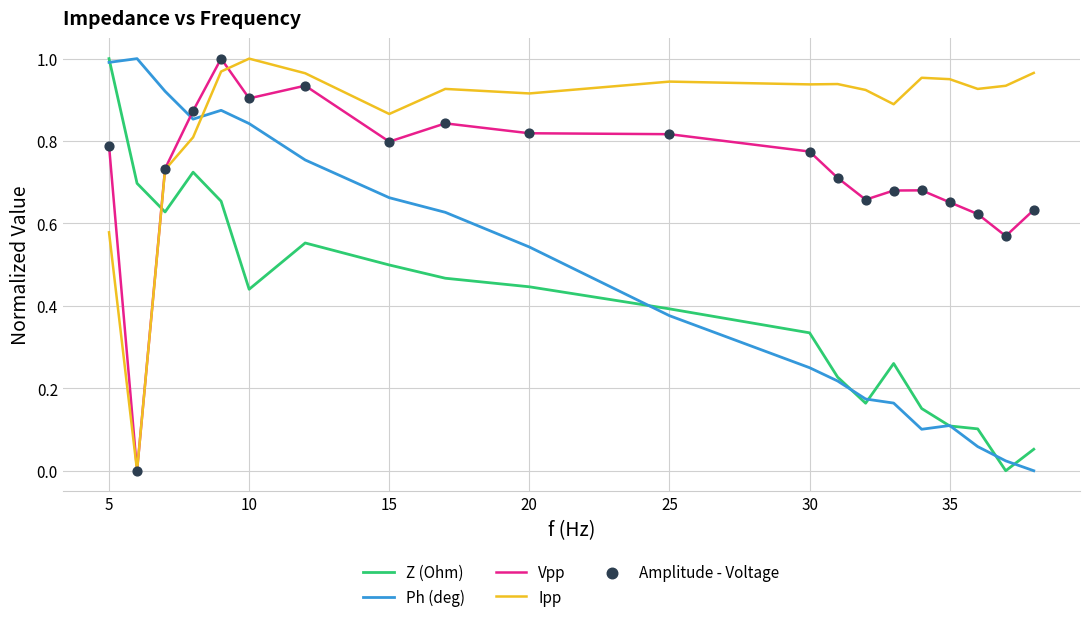

List the series in order of their overall mean, lowest first.

Z (Ohm), Ph (deg), Vpp, Ipp